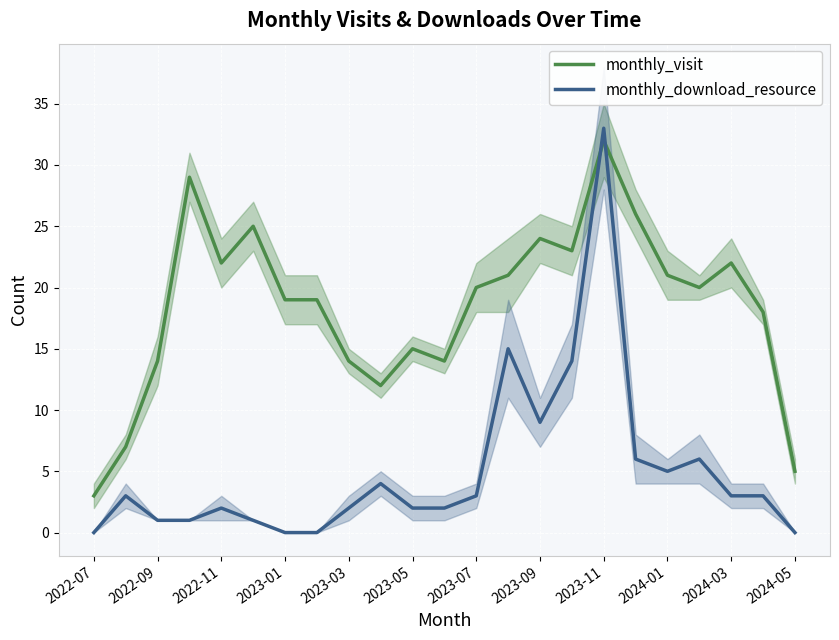

True or false: monthly_visit has more than 1 points higher than both neighbors.

True